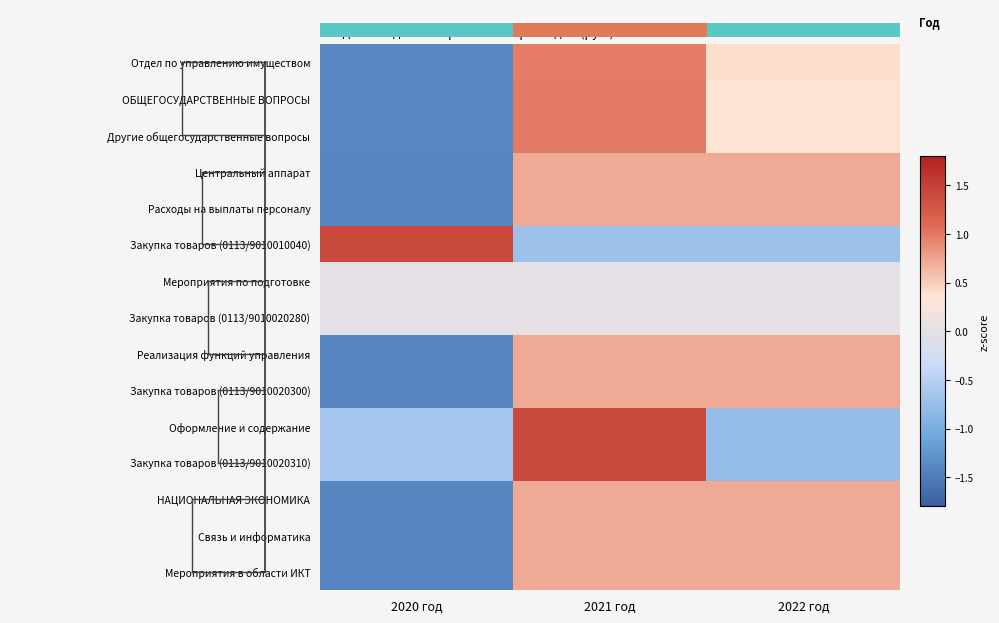

Which category has the highest value in the Мероприятия в области ИКТ series?

2021 год